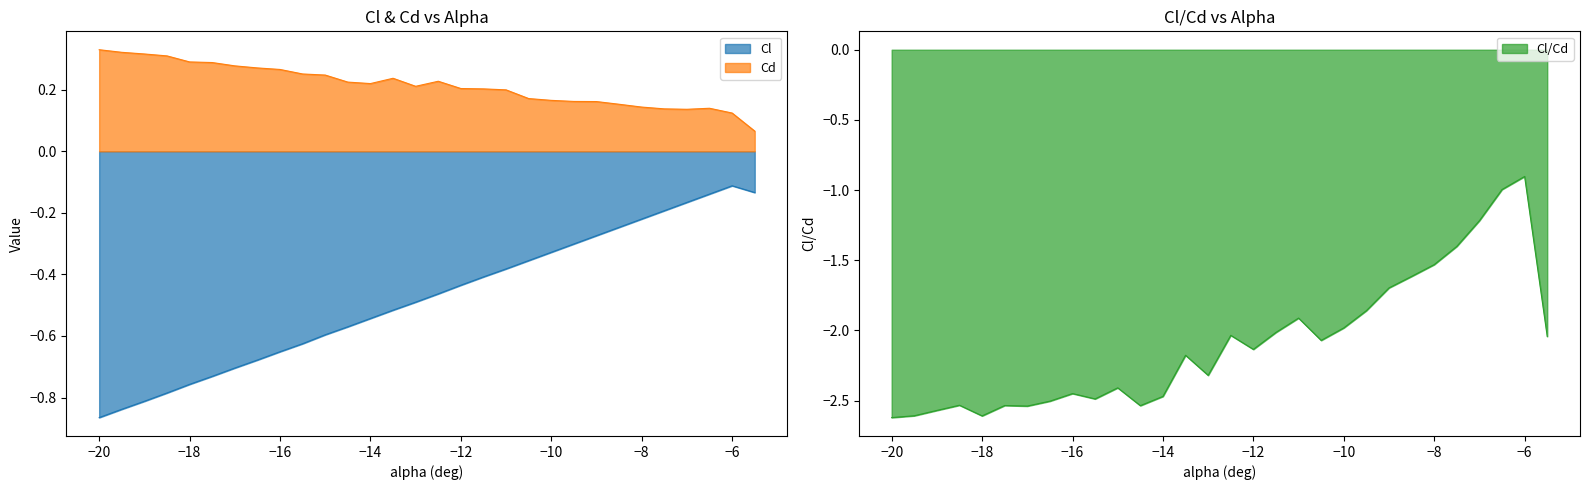

List the series in order of their peak value, highest first.

Cd, Cl, Cl/Cd